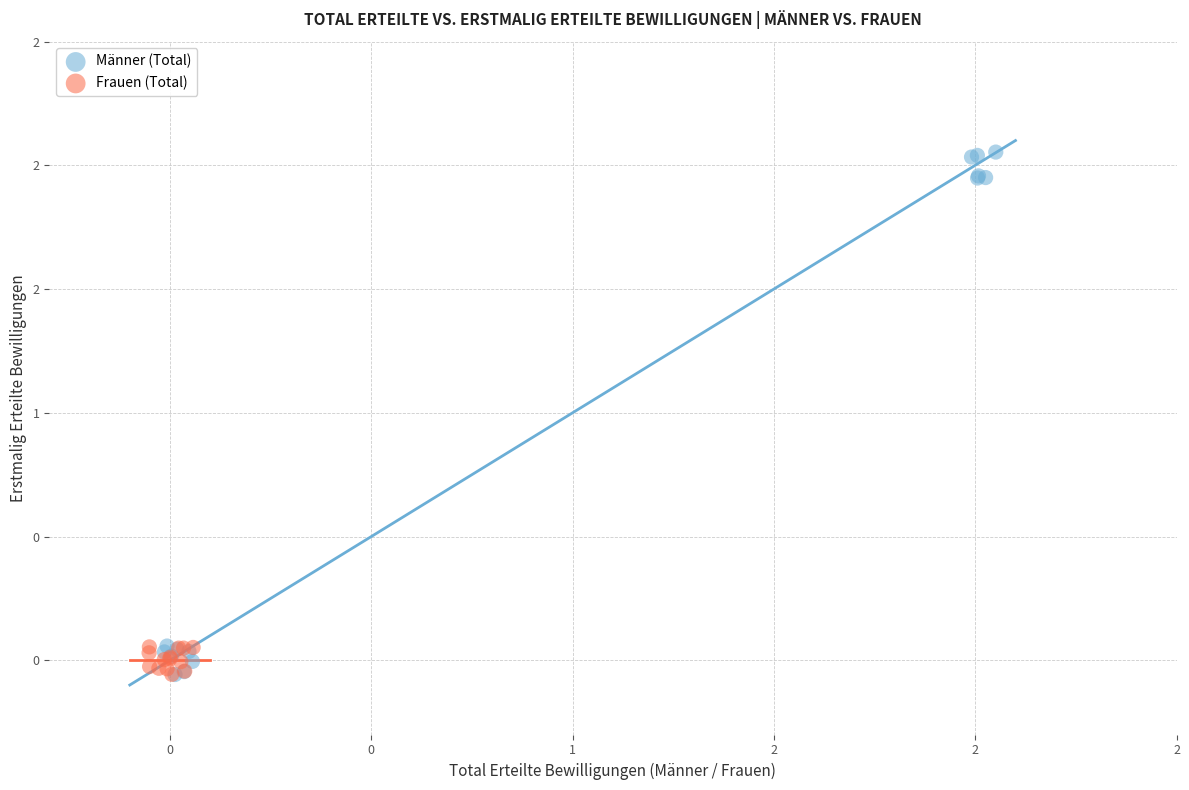

Which series contains the highest Y value?

Männer (Total)